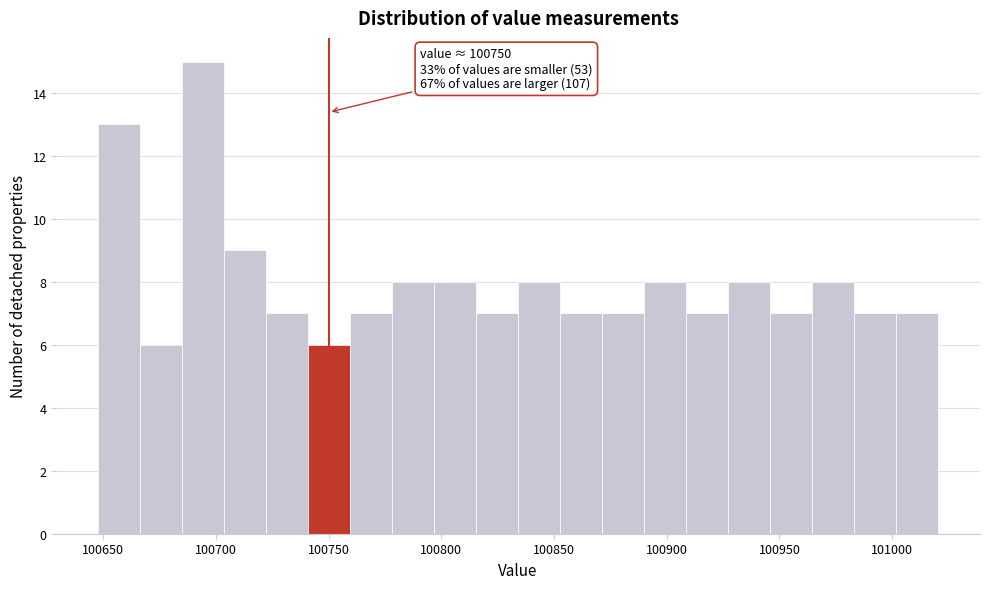

Around what value on the x-axis is the tallest bar? Give the approximate position of its centre, as read against the axis.

100695